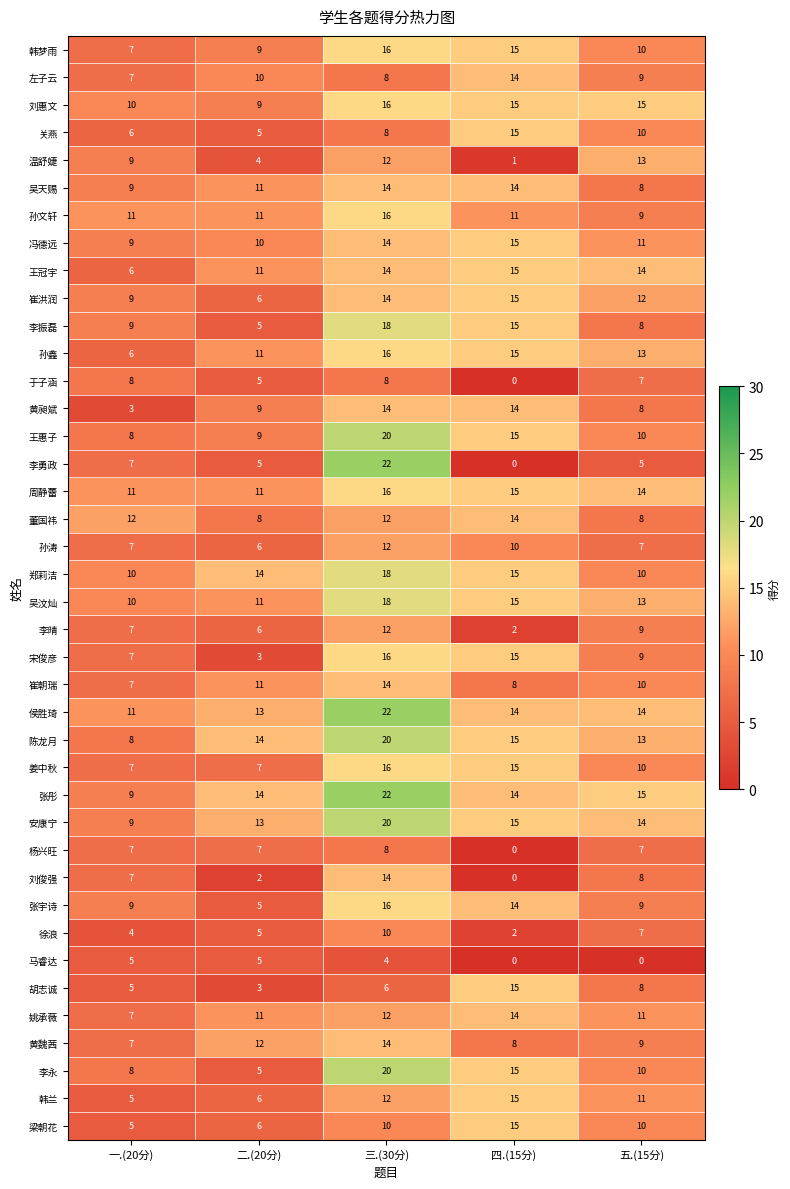

Which series changed the most between 四.(15分) and 五.(15分)?

温舒婕